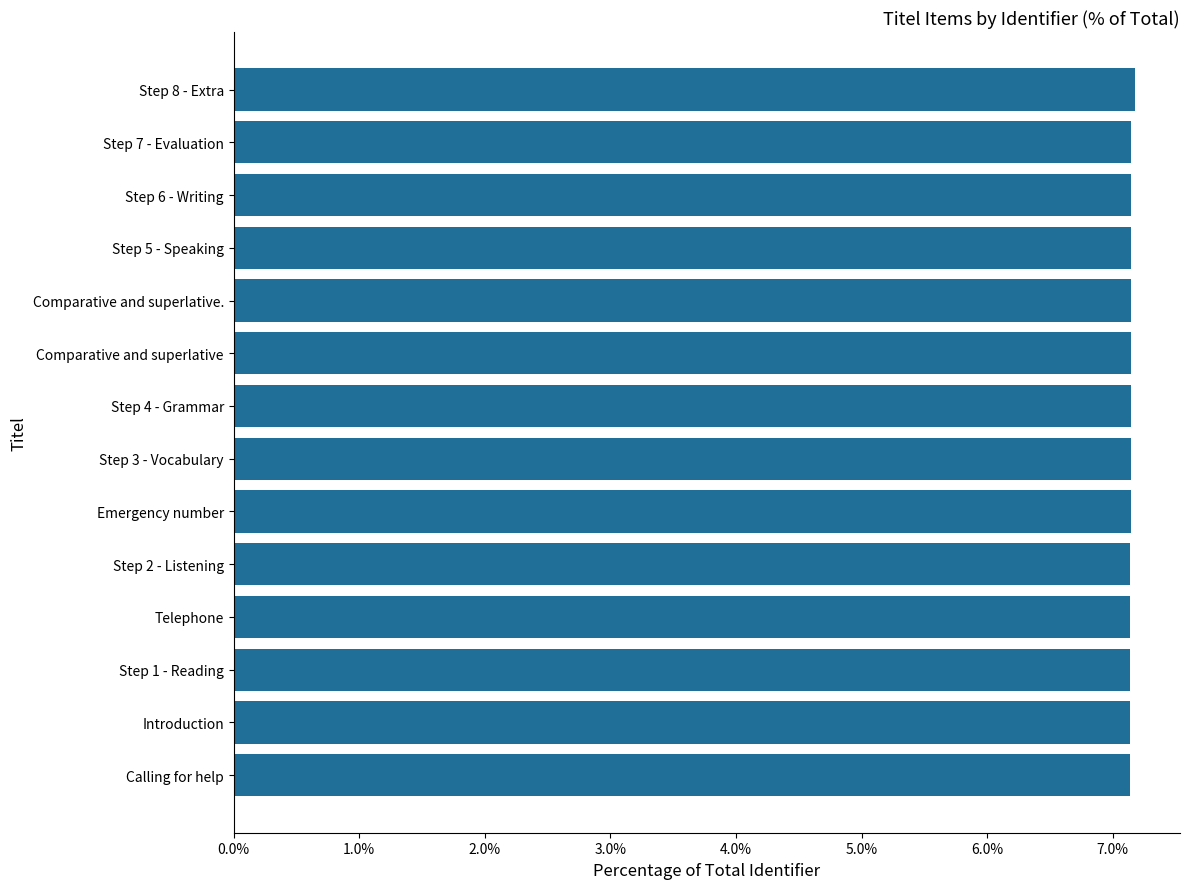

Reading top to bottom, extract all data points from this chart.

Step 8 - Extra=7.2	Step 7 - Evaluation=7.1	Step 6 - Writing=7.1	Step 5 - Speaking=7.1	Comparative and superlative.=7.1	Comparative and superlative=7.1	Step 4 - Grammar=7.1	Step 3 - Vocabulary=7.1	Emergency number=7.1	Step 2 - Listening=7.1	Telephone=7.1	Step 1 - Reading=7.1	Introduction=7.1	Calling for help=7.1